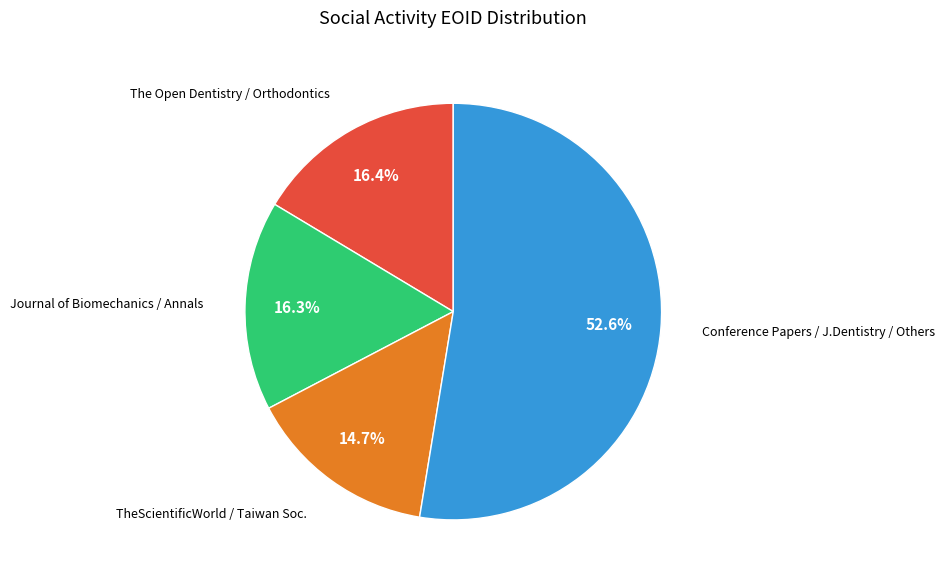

Is there a majority slice in this chart?

Yes